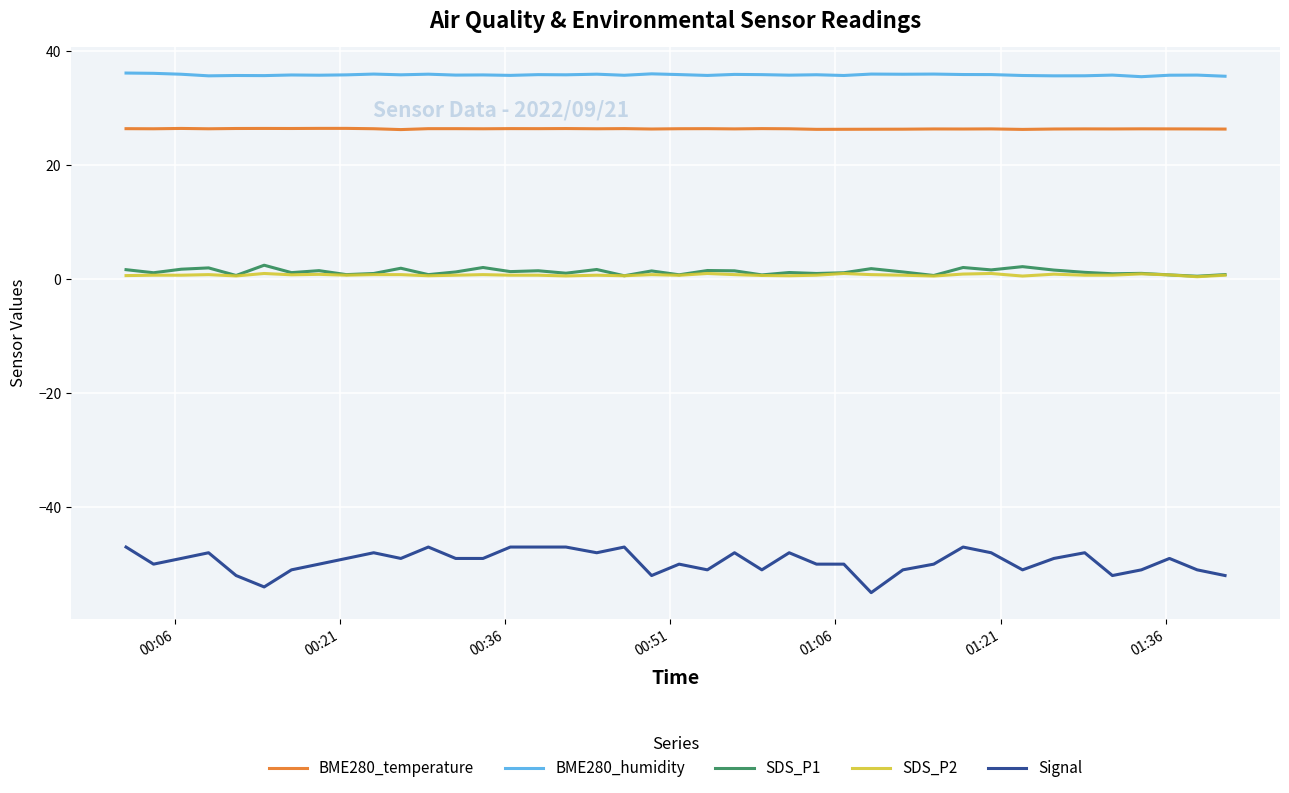

What is the minimum value shown in the chart?

-55.0